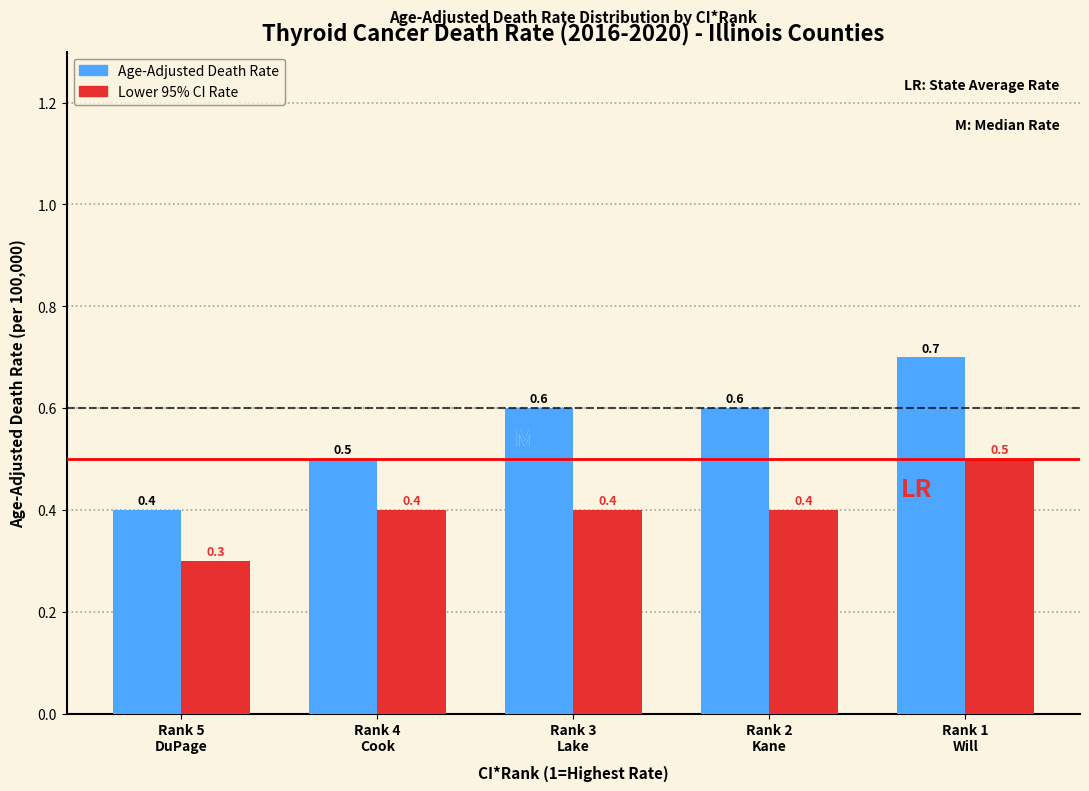

Reading left to right, what are all the values shown in this chart?

Age-Adjusted Death Rate: 0.4	0.5	0.6	0.6	0.7
Lower 95% CI Rate: 0.3	0.4	0.4	0.4	0.5